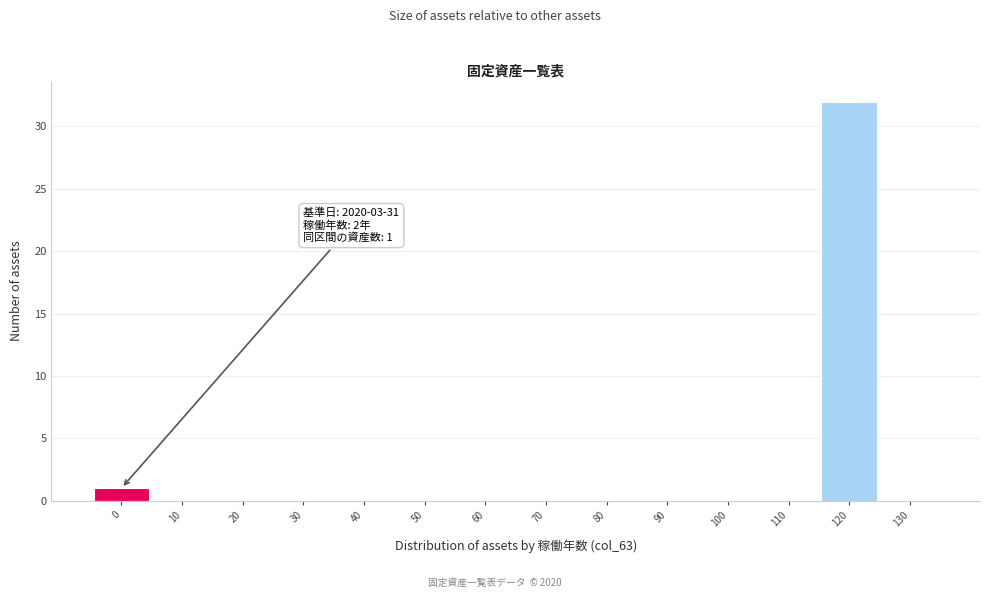

Reading left to right, what are all the values shown in this chart?

0=1	10=0	20=0	30=0	40=0	50=0	60=0	70=0	80=0	90=0	100=0	110=0	120=32	130=0